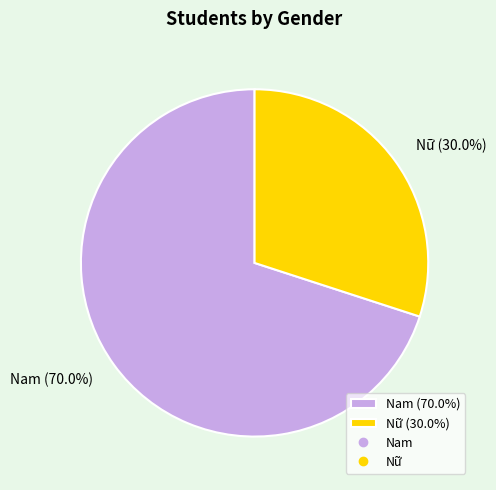

Count the number of slices in the pie.

2